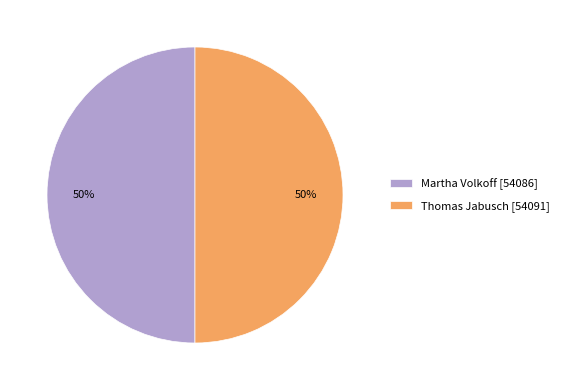

To the nearest percent, what portion does Thomas Jabusch [54091] represent?

50%